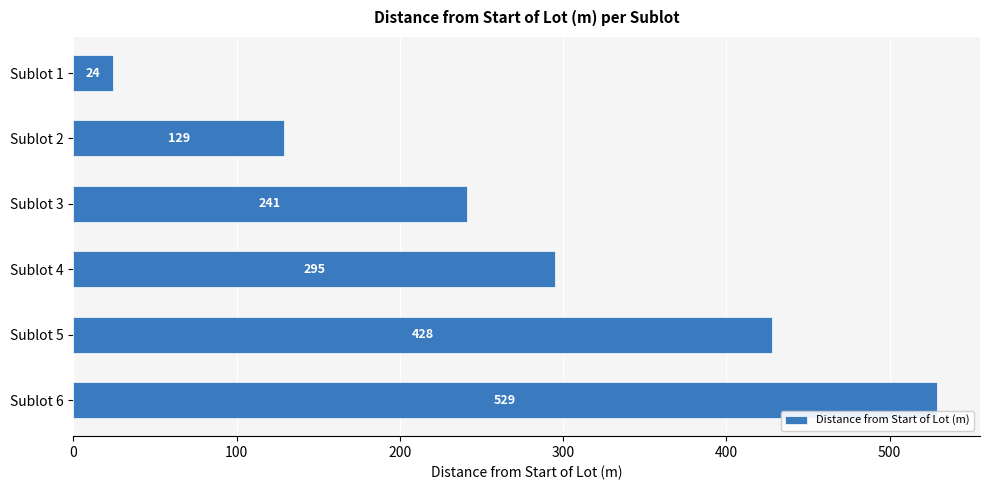

What is the value of the 5th bar from the top?

428